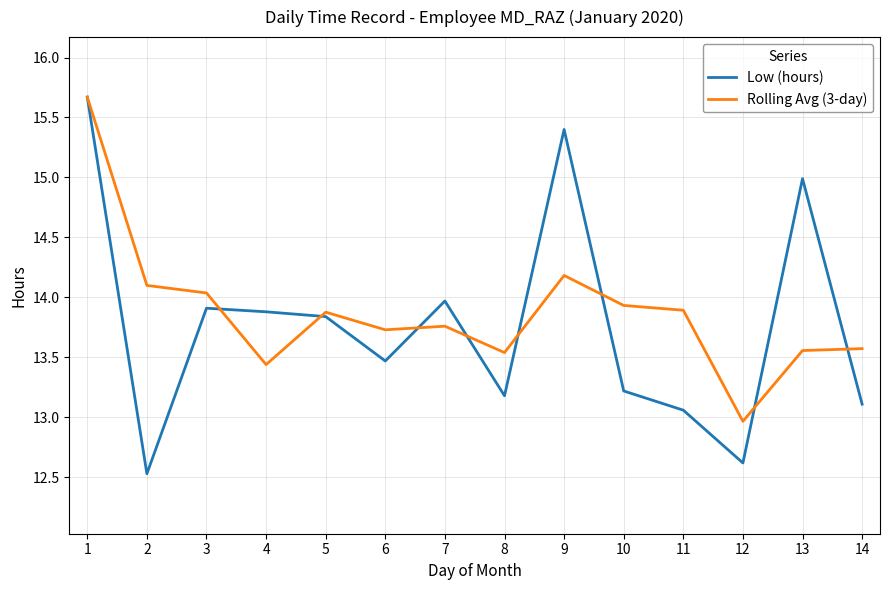

How many interior local valleys does the Low (hours) series have?

4